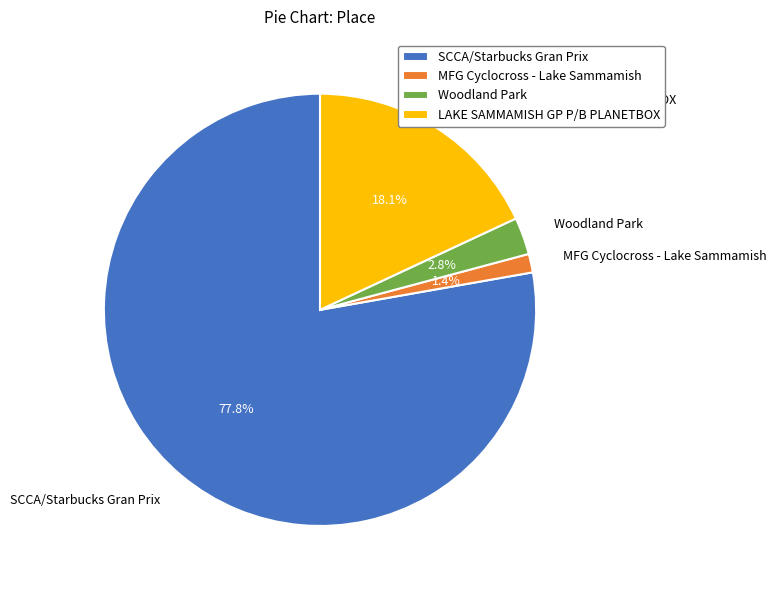

How many slices are in this pie chart?

4